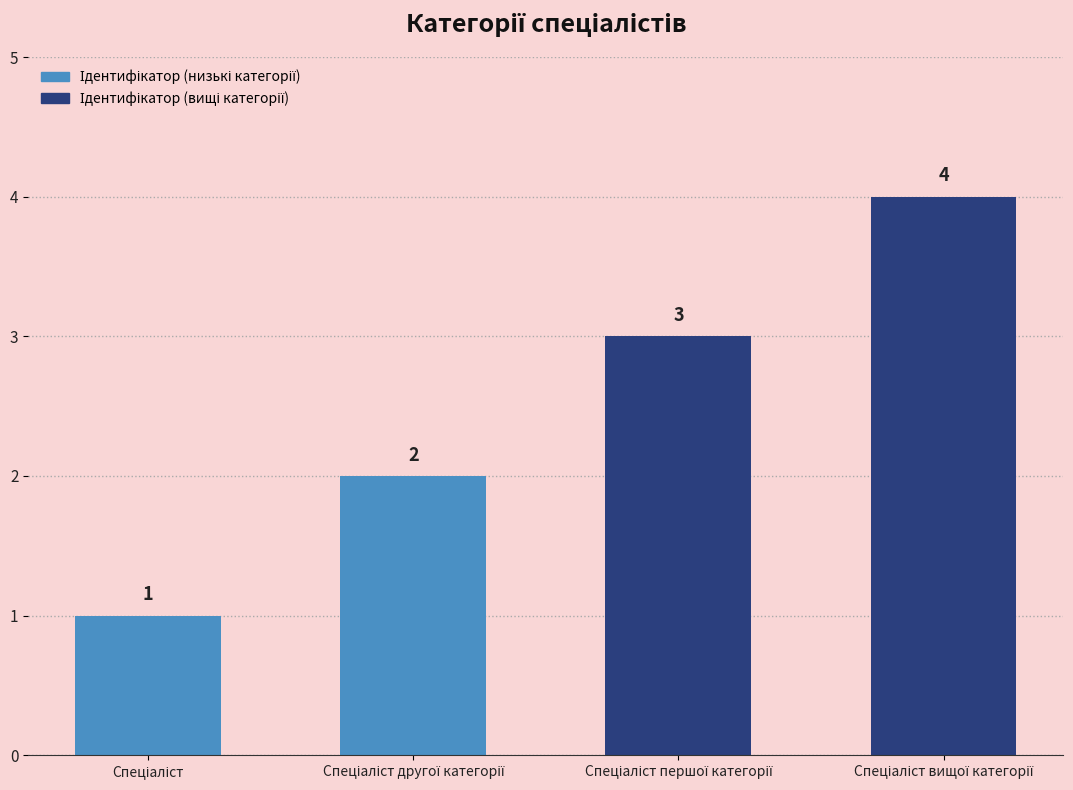

What is the sum of all values?

10